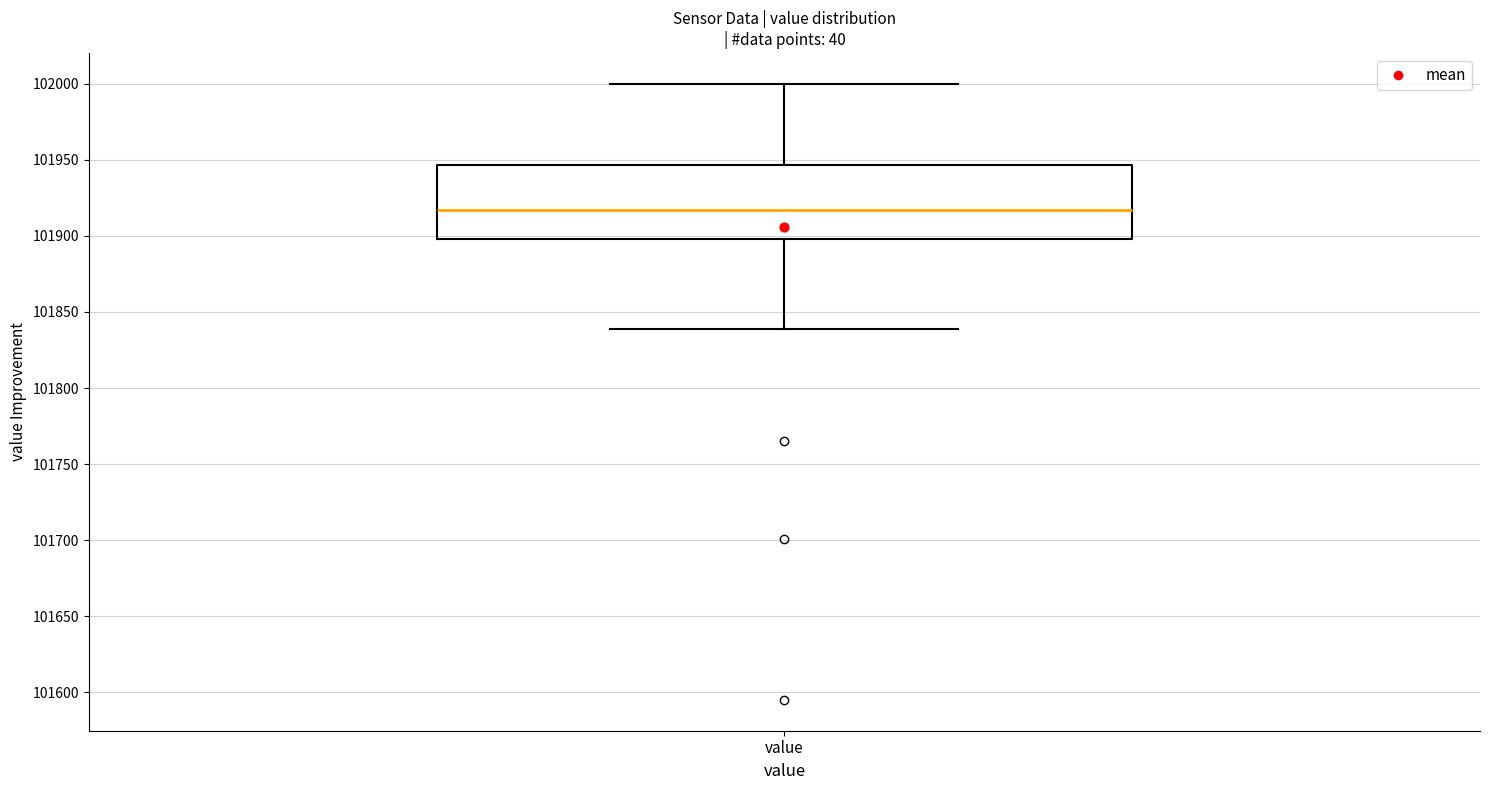

Transcribe this box plot: give where the median line is, the range the box spans, and where the two whiskers end, as read against the y-axis. The values are not printed on the chart, so give them approximately, as read against the axis.

median 101915, box 101900 to 101945, whiskers 101840 to 102000